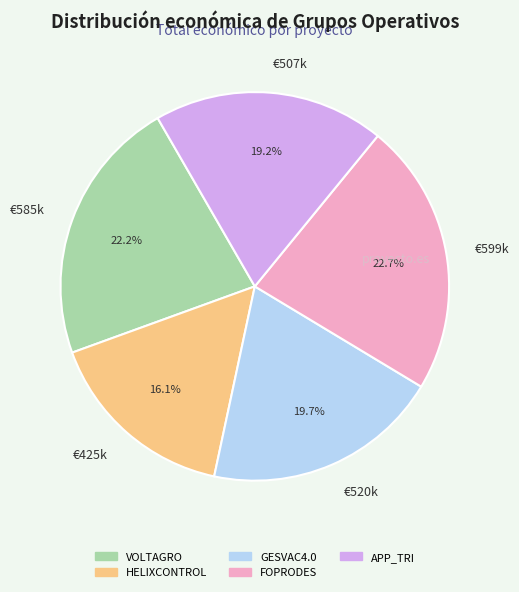

How many slices are in this pie chart?

5